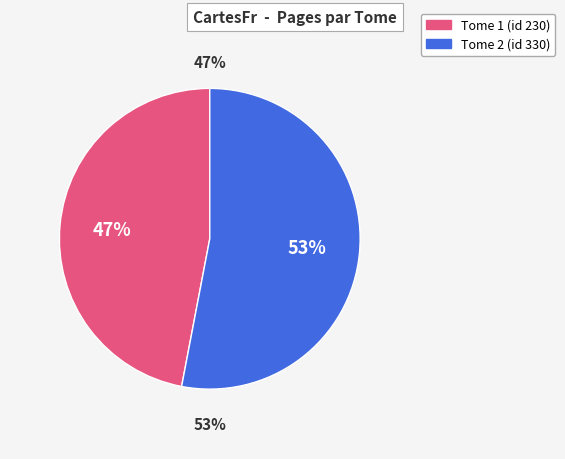

What percentage do Le Régulateur, tome 1 : Ambrosia (id 230) and Le Régulateur, tome 2 : Hestia (id 330) together represent?

100.0%